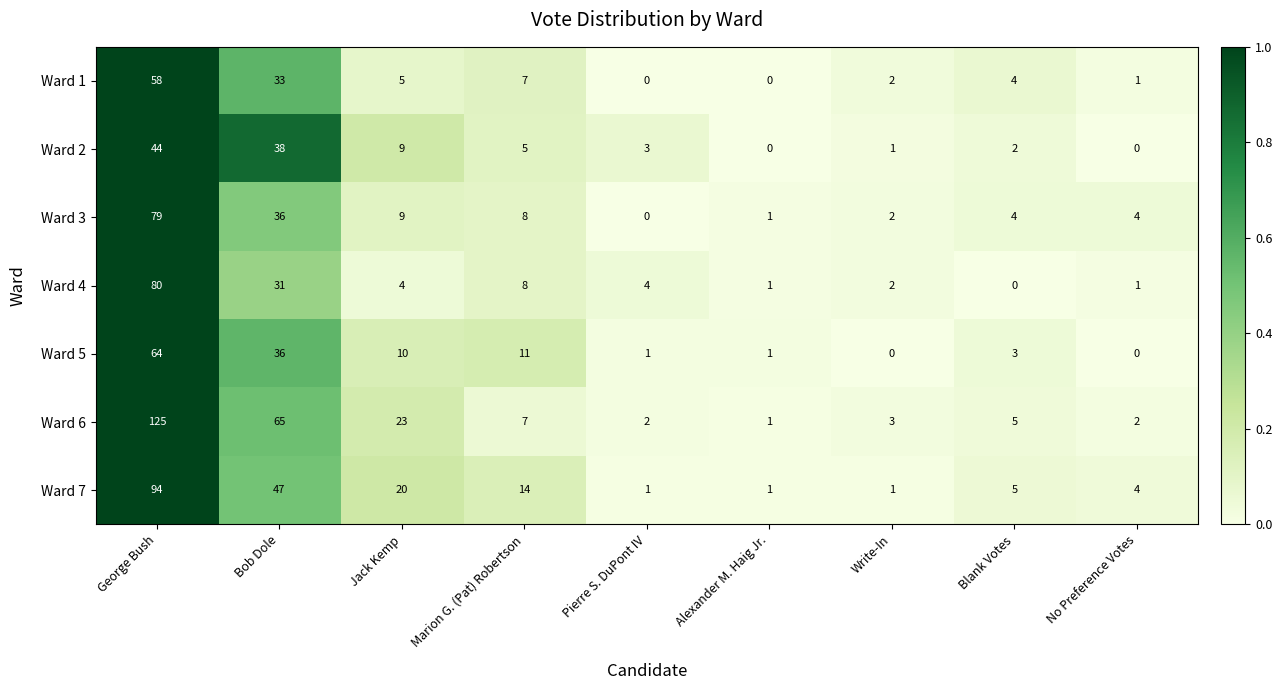

At how many categories does at least one series exceed 0?

9